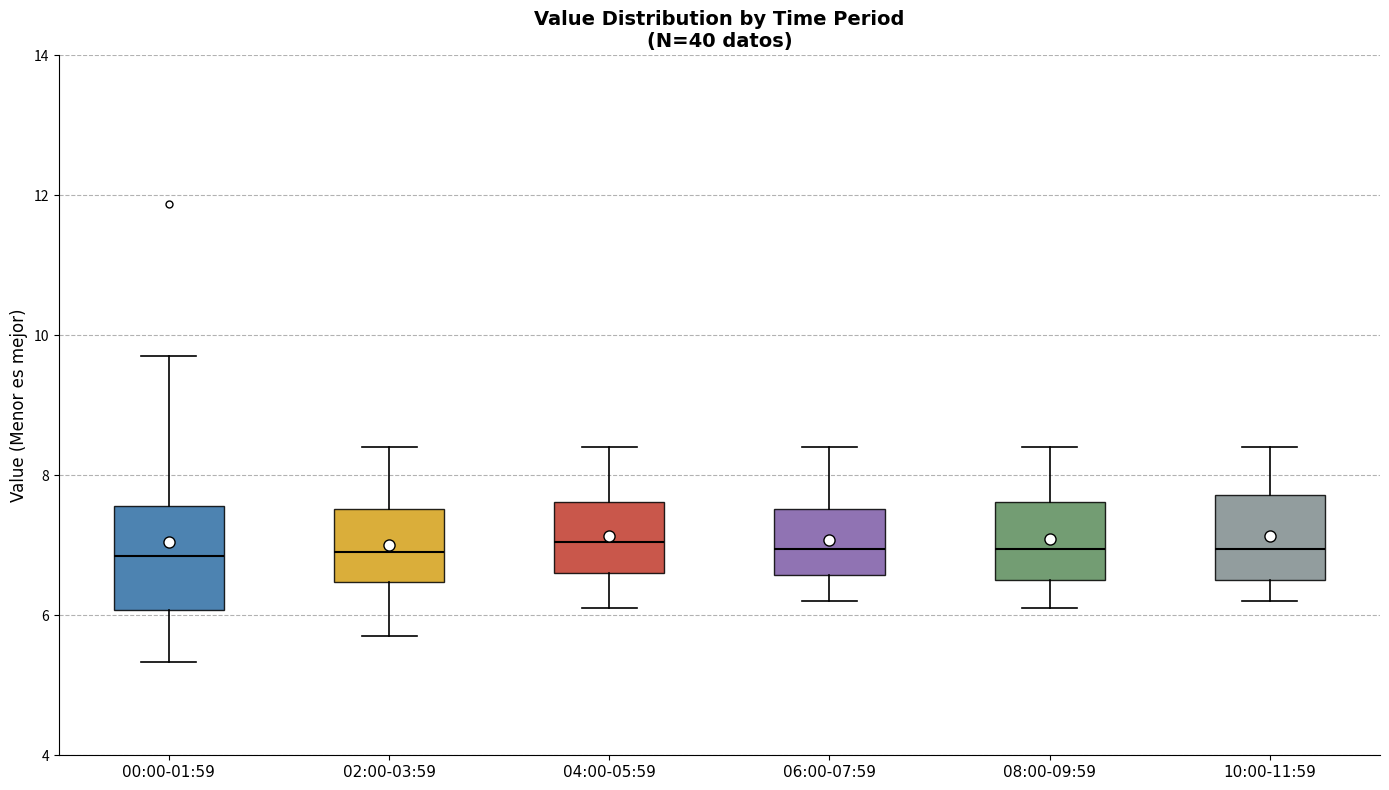

Which box is the tallest, from its lower edge to its upper edge?

00:00-01:59